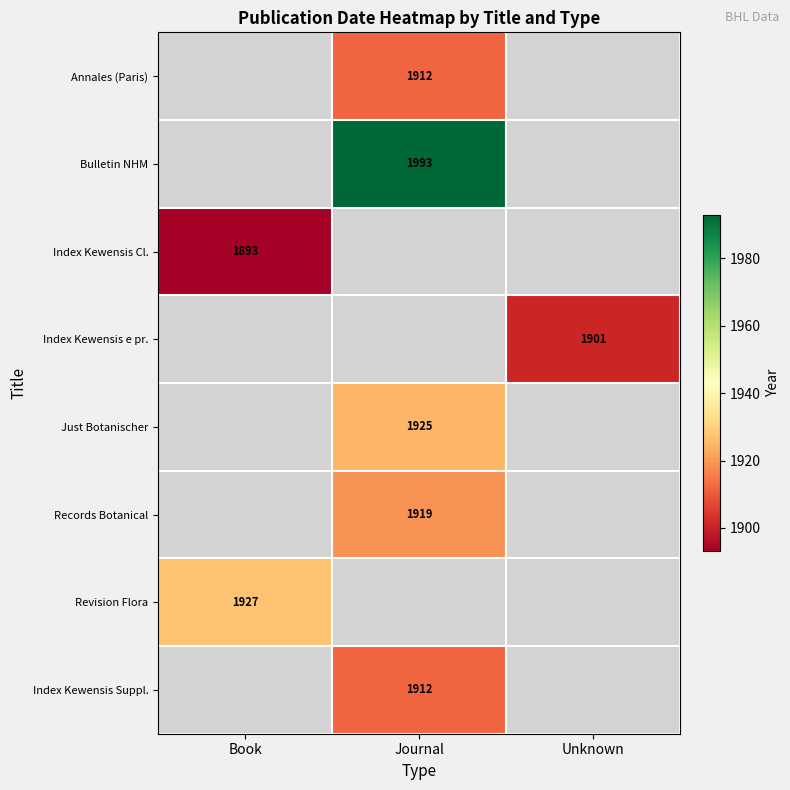

True or false: Annales (Paris) has a value of 1912 at Journal.

True